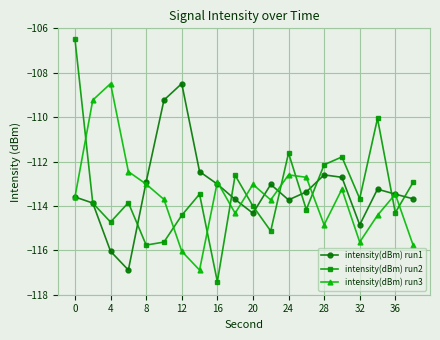

True or false: intensity(dBm) run3 and intensity(dBm) run2 cross at least once.

True